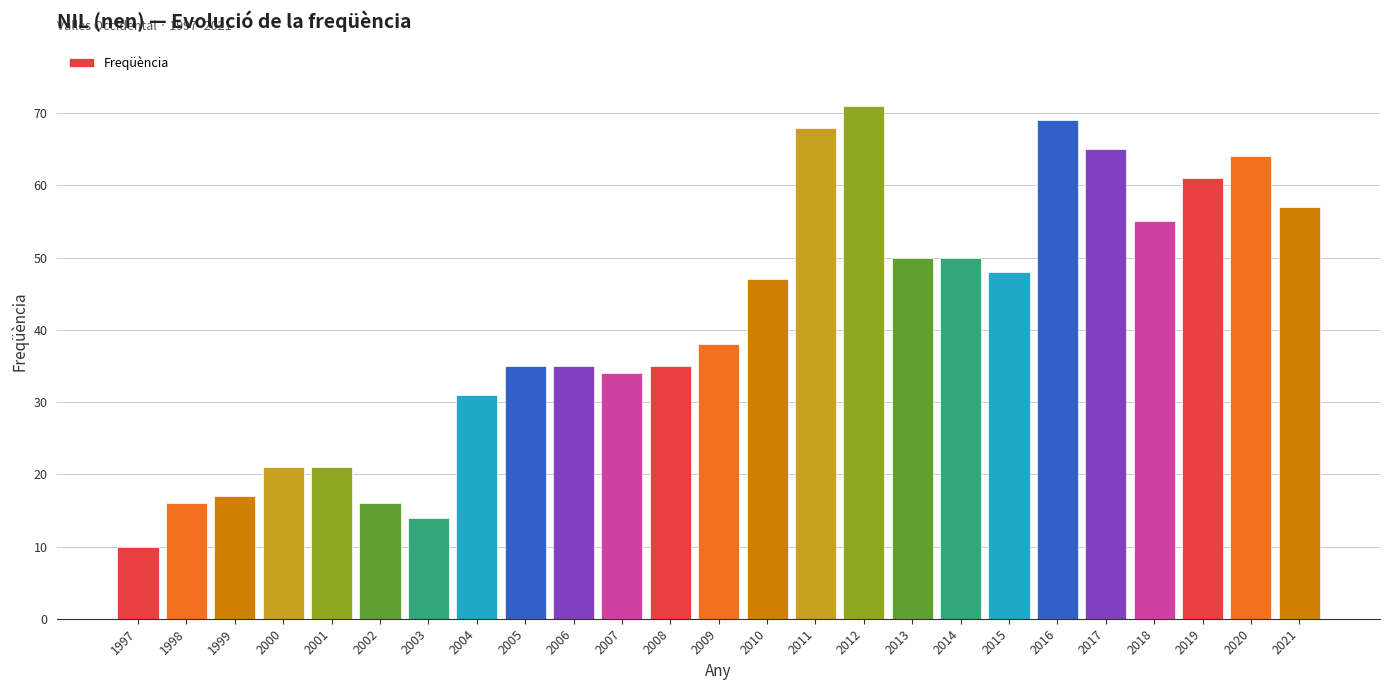

Between 2017 and 2013, which is larger?

2017